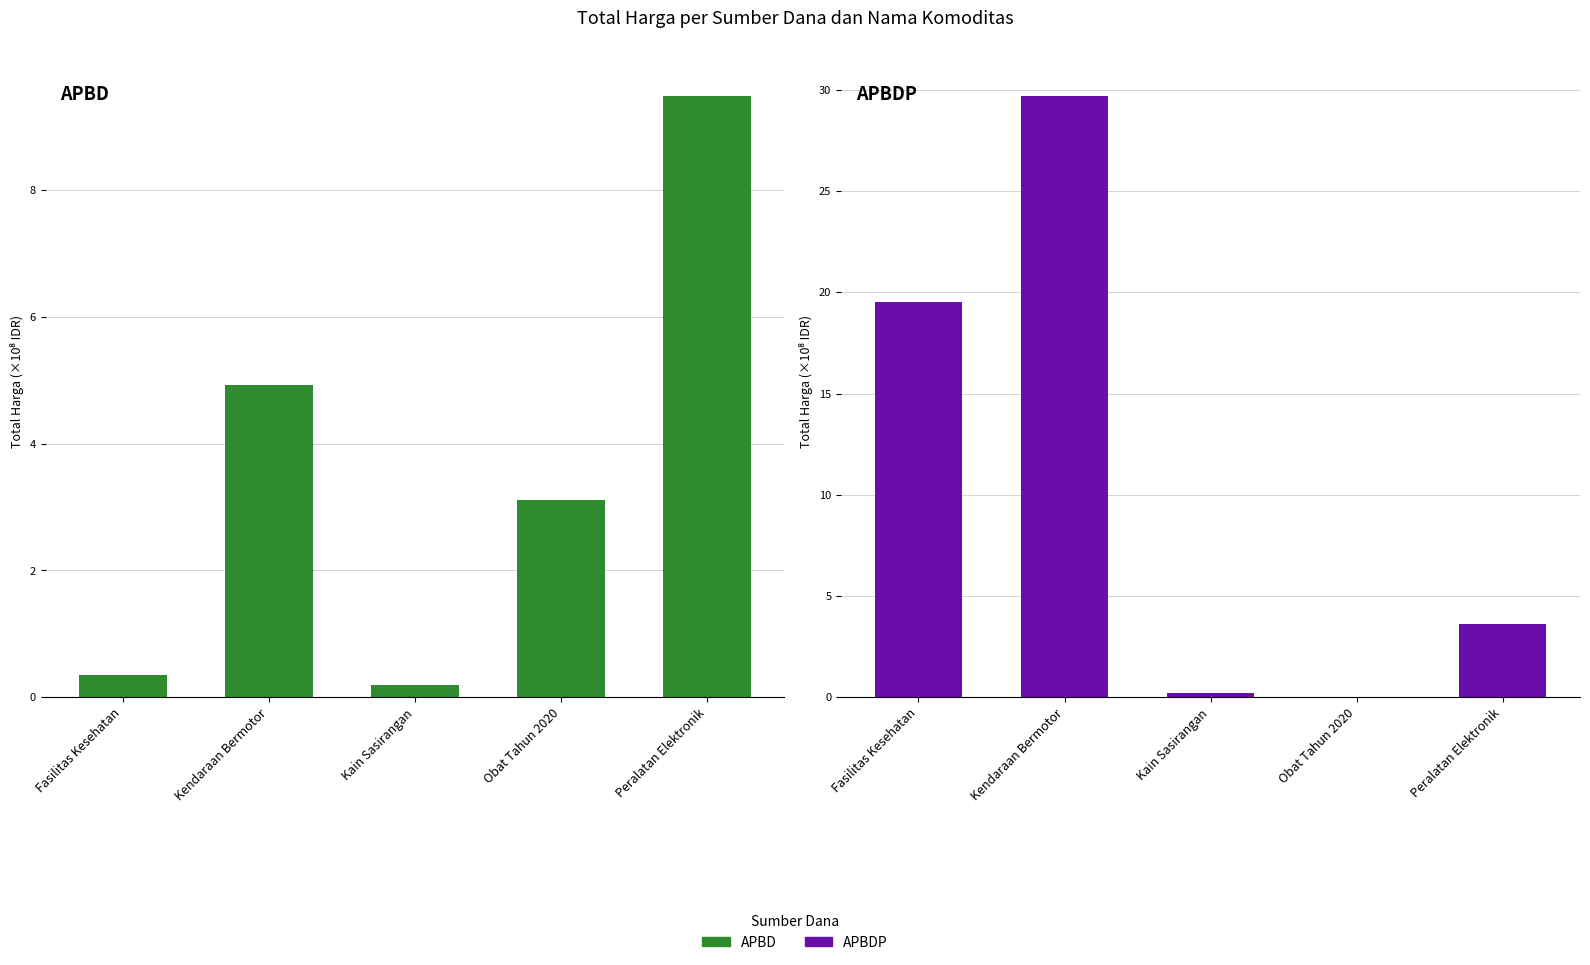

At which label does APBDP reach its peak?

Kendaraan Bermotor